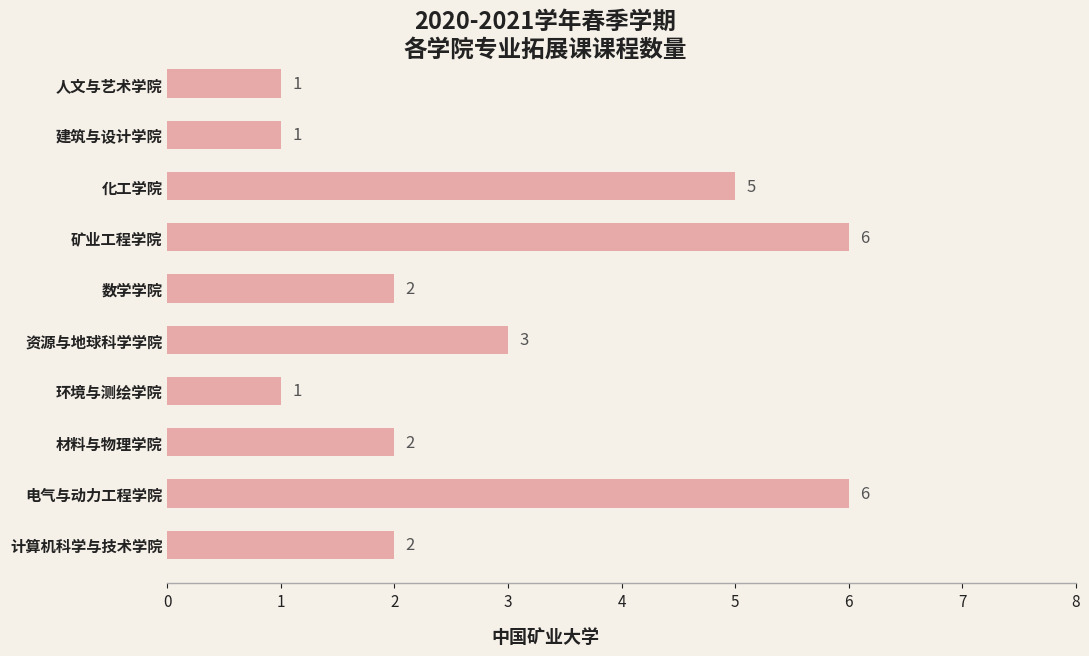

How many values are between 1 and 5?

8